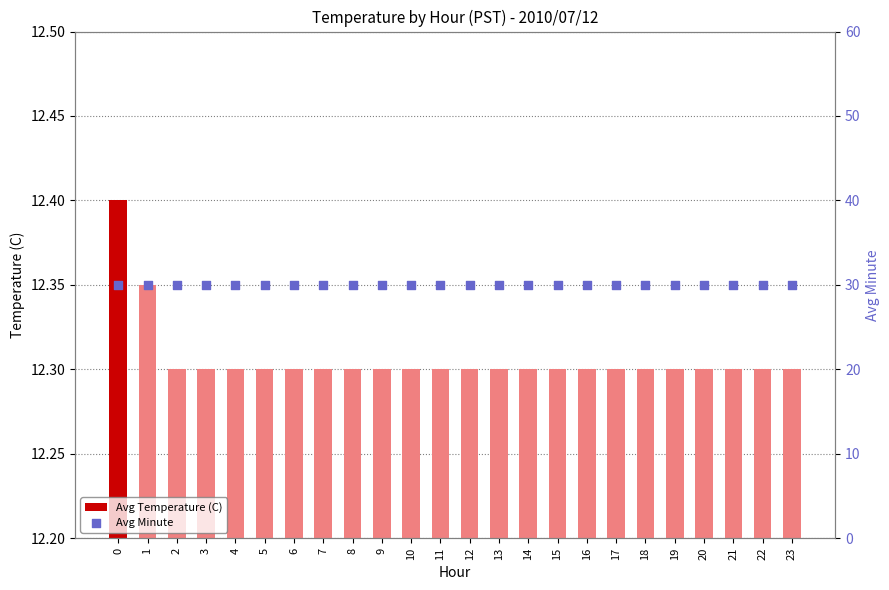

What is the total value across all series at 14?

42.3